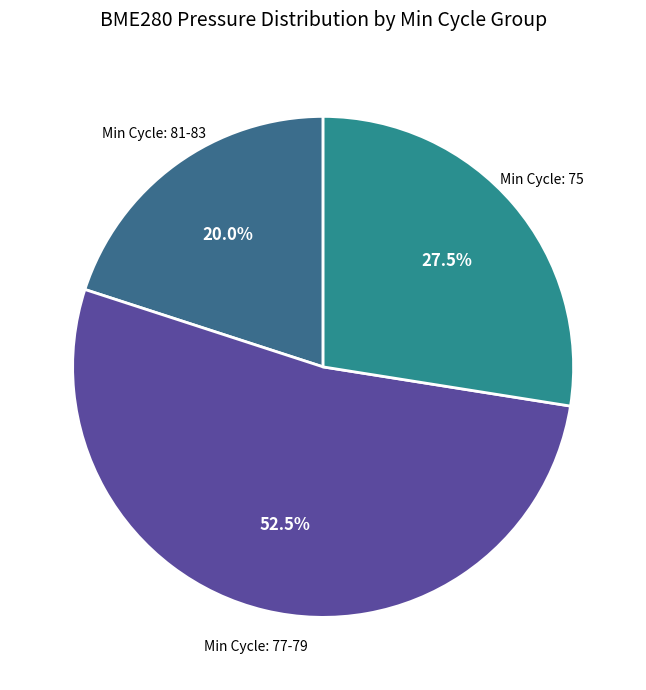

To the nearest percent, what is the average slice percentage?

33%